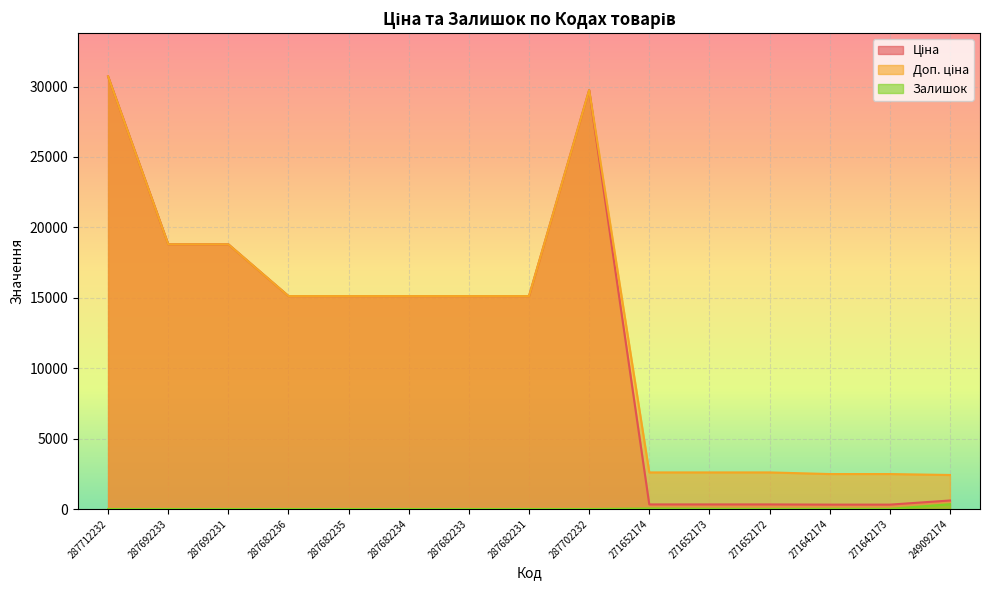

Between 287692233 and 249092174, which series saw the biggest shift?

Ціна